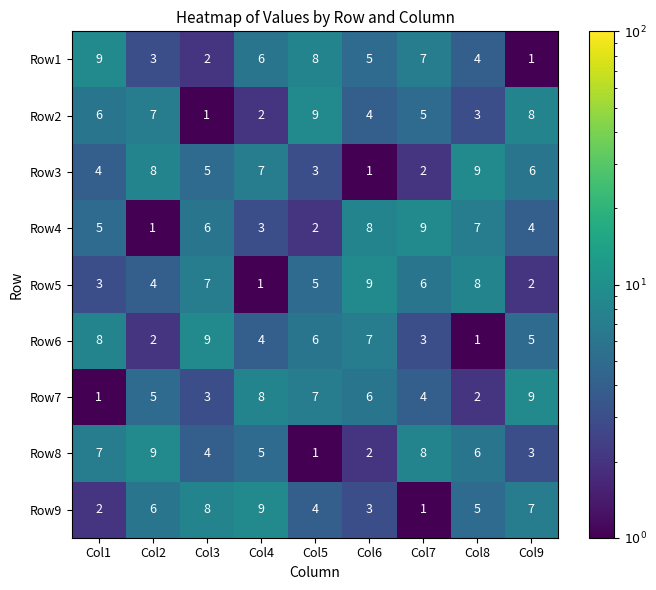

What is the greatest value displayed?

9